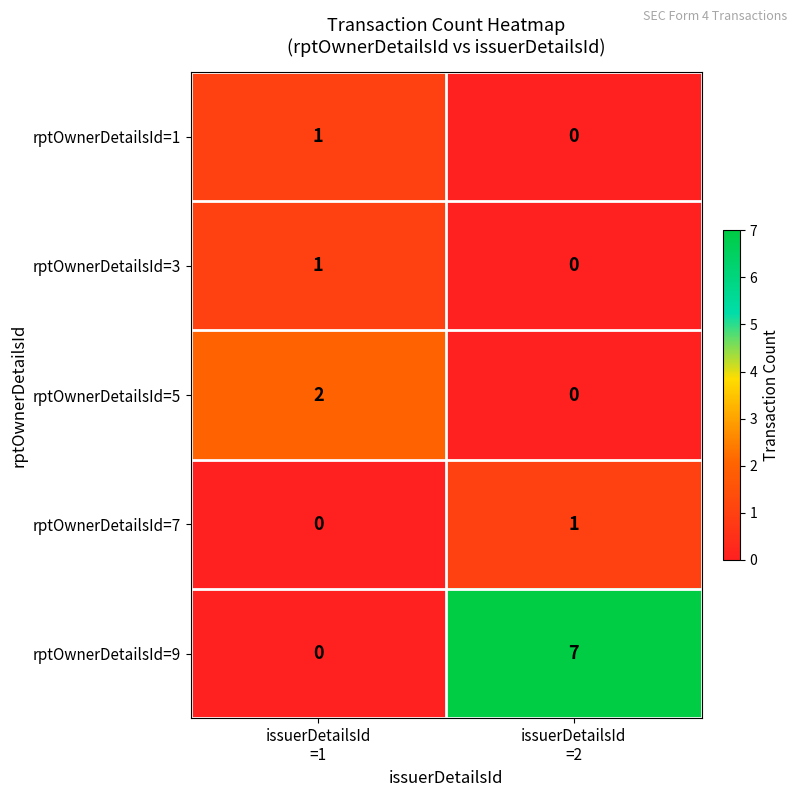

Which series has the widest spread of values?

rptOwnerDetailsId=9